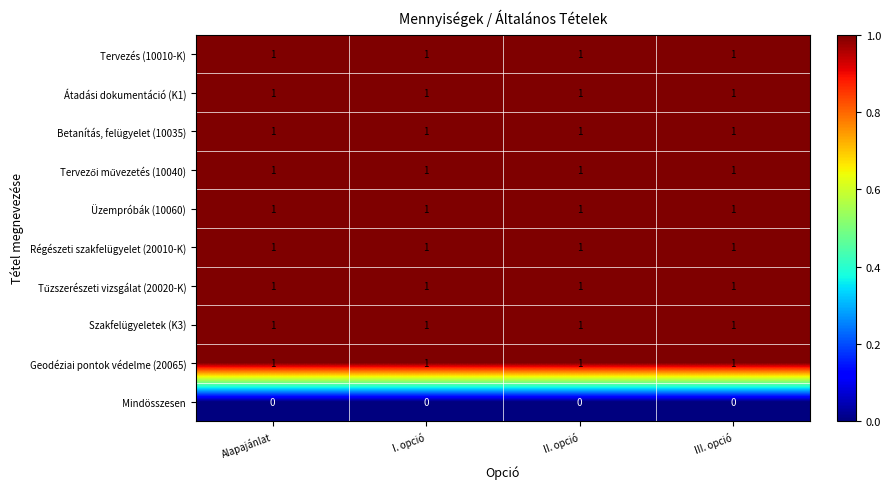

At how many categories does at least one series exceed 0?

4